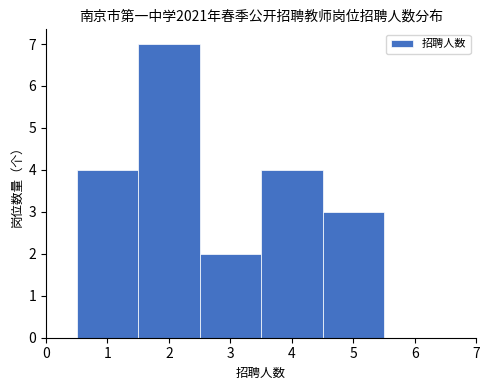

Reading left to right, transcribe this chart: for each bar, give the range it covers on the x-axis and its height. The values are not printed on the chart, so give them approximately, as read against the axis.

0.5 to 1.5: 4
1.5 to 2.5: 7
2.5 to 3.5: 2
3.5 to 4.5: 4
4.5 to 5.5: 3
5.5 to 6.5: 0